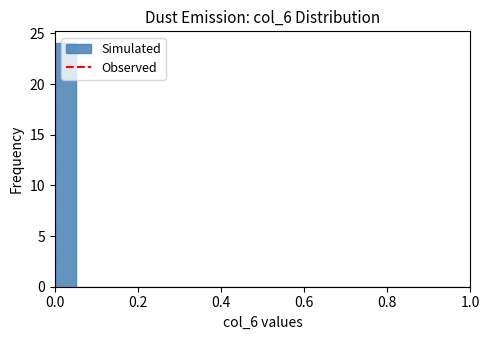

Around what value on the x-axis is the tallest bar? Give the approximate position of its centre, as read against the axis.

0.02